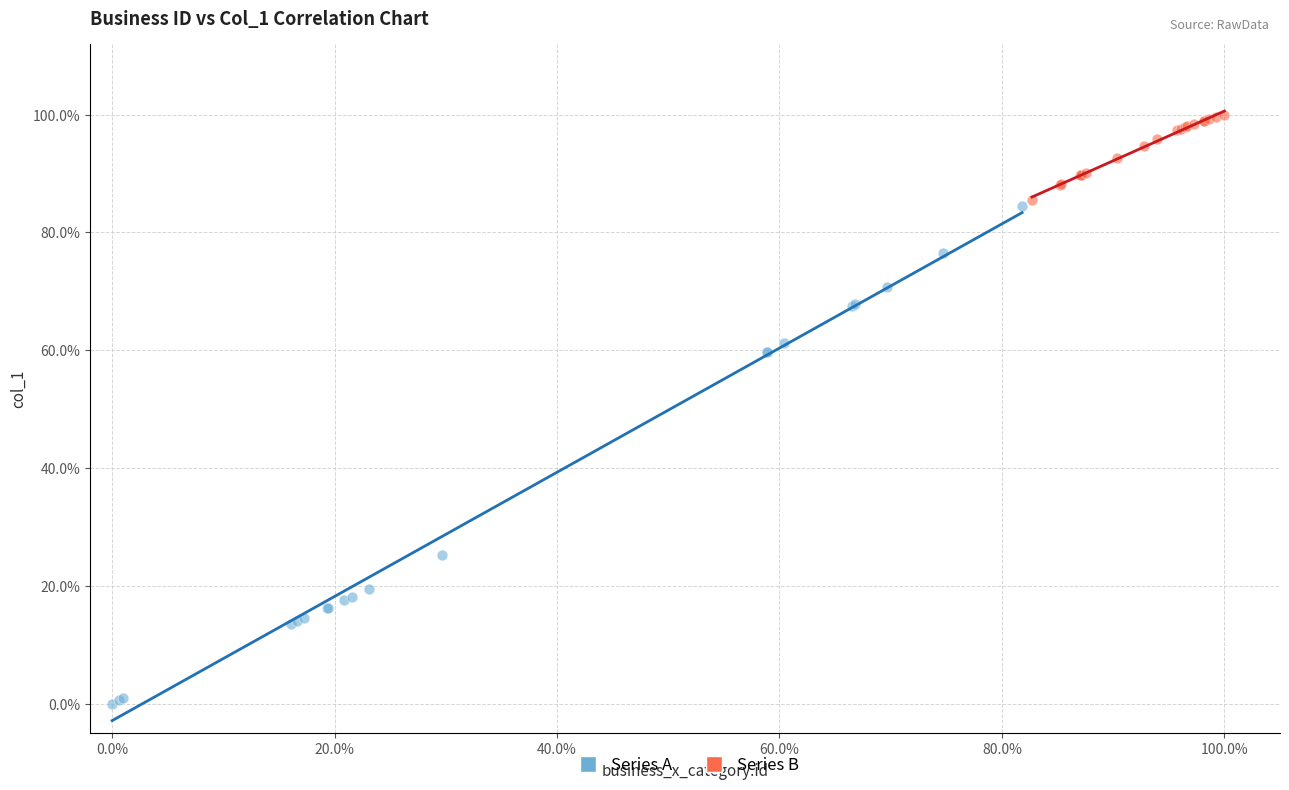

What are all the series names shown in the legend?

Series A, Series B